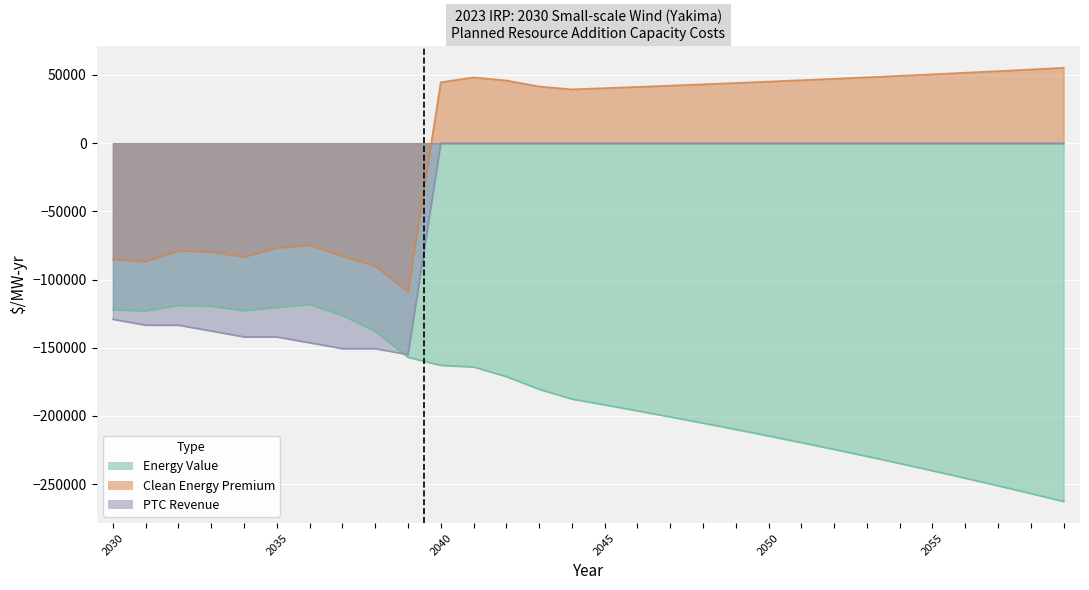

Reading right to left, list all the values displayed in this chart.

Energy Value: -262716.0	-256884.7	-251182.9	-245607.6	-240156.0	-234825.5	-229613.3	-224516.7	-219533.3	-214660.5	-209895.9	-205237.0	-200681.5	-196227.2	-191871.7	-187612.9	-180431.4	-171124.6	-164071.1	-162888.1	-156966.5	-137885.5	-126279.5	-118107.4	-120363.3	-122758.8	-119467.8	-118906.9	-122915.0	-122082.3
Clean Energy Premium: 55288.5	54061.3	52861.4	51688.1	50540.8	49419.0	48322.1	47249.5	46200.7	45175.3	44172.5	43192.1	42233.4	41296.0	40379.4	39483.1	41623.9	46002.0	48236.1	44706.7	-108923.5	-90031.5	-82830.9	-74650.0	-76833.8	-83348.0	-79767.5	-78860.3	-86718.9	-85334.5
PTC Revenue: 0.0	0.0	0.0	0.0	0.0	0.0	0.0	0.0	0.0	0.0	0.0	0.0	0.0	0.0	0.0	0.0	0.0	0.0	0.0	0.0	-154944.0	-150627.4	-150627.4	-146310.8	-142026.6	-142026.6	-137710.0	-133425.8	-133425.8	-129109.2